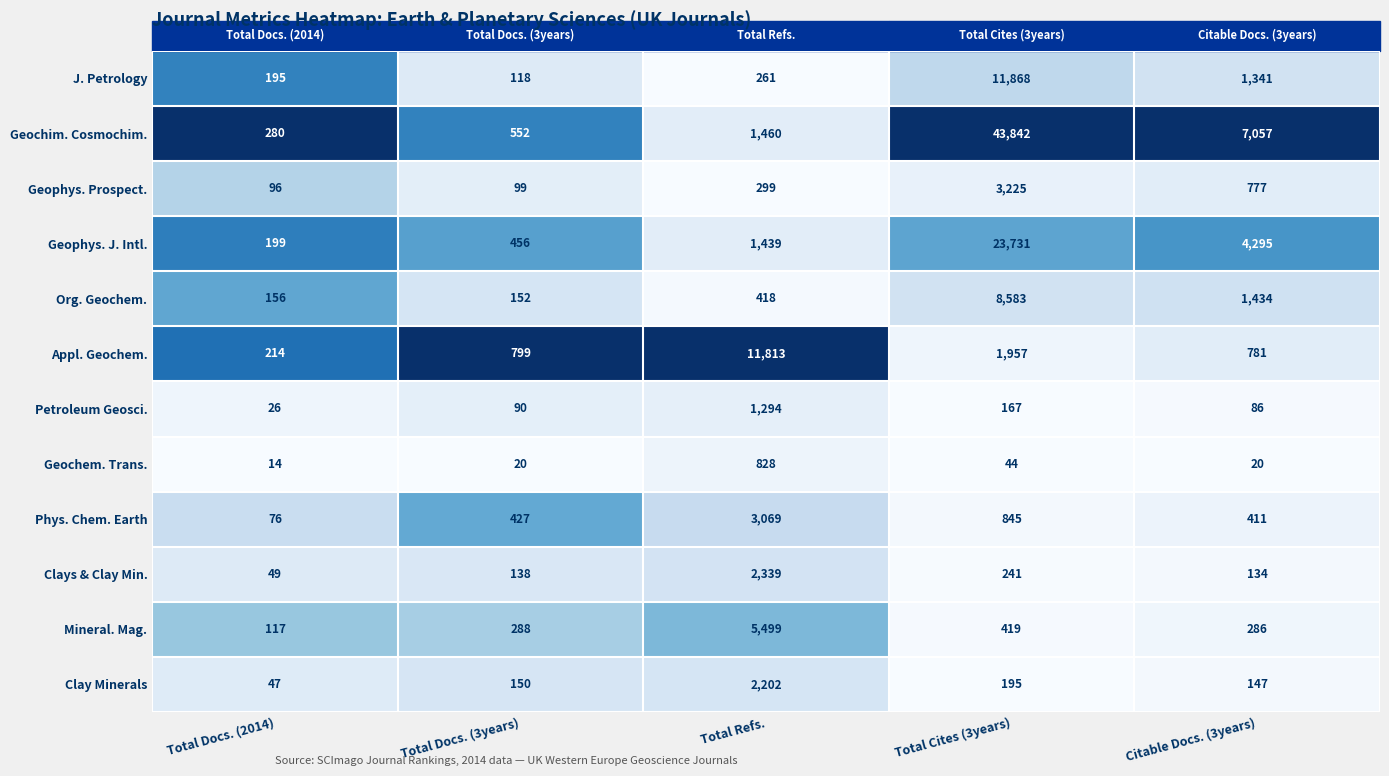

List the series in order of their peak value, lowest first.

Geochem. Trans., Petroleum Geosci., Clay Minerals, Clays & Clay Min., Phys. Chem. Earth, Geophys. Prospect., Mineral. Mag., Org. Geochem., Appl. Geochem., J. Petrology, Geophys. J. Intl., Geochim. Cosmochim.